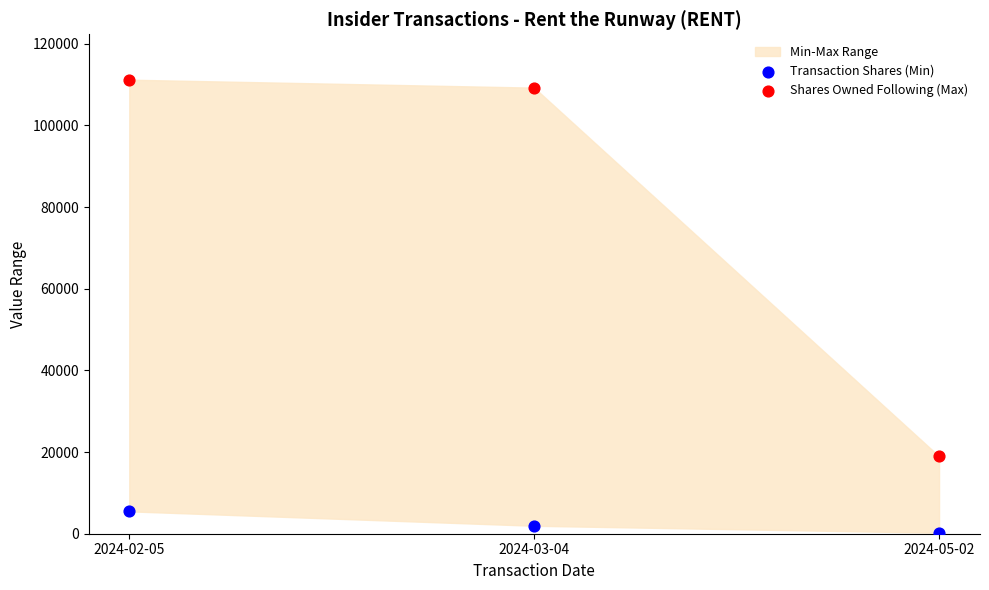

Which series contains the highest Y value?

Shares Owned Following (Max)